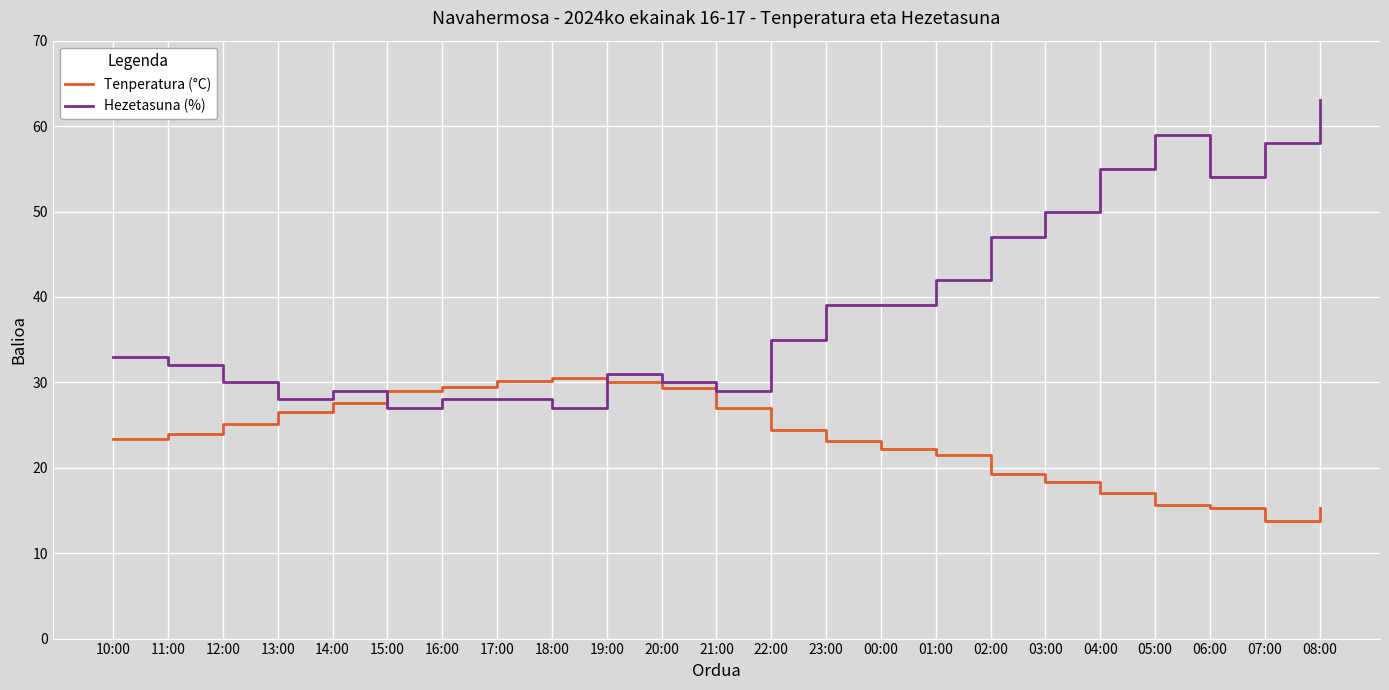

What is the maximum value for Tenperatura (°C)?

30.5